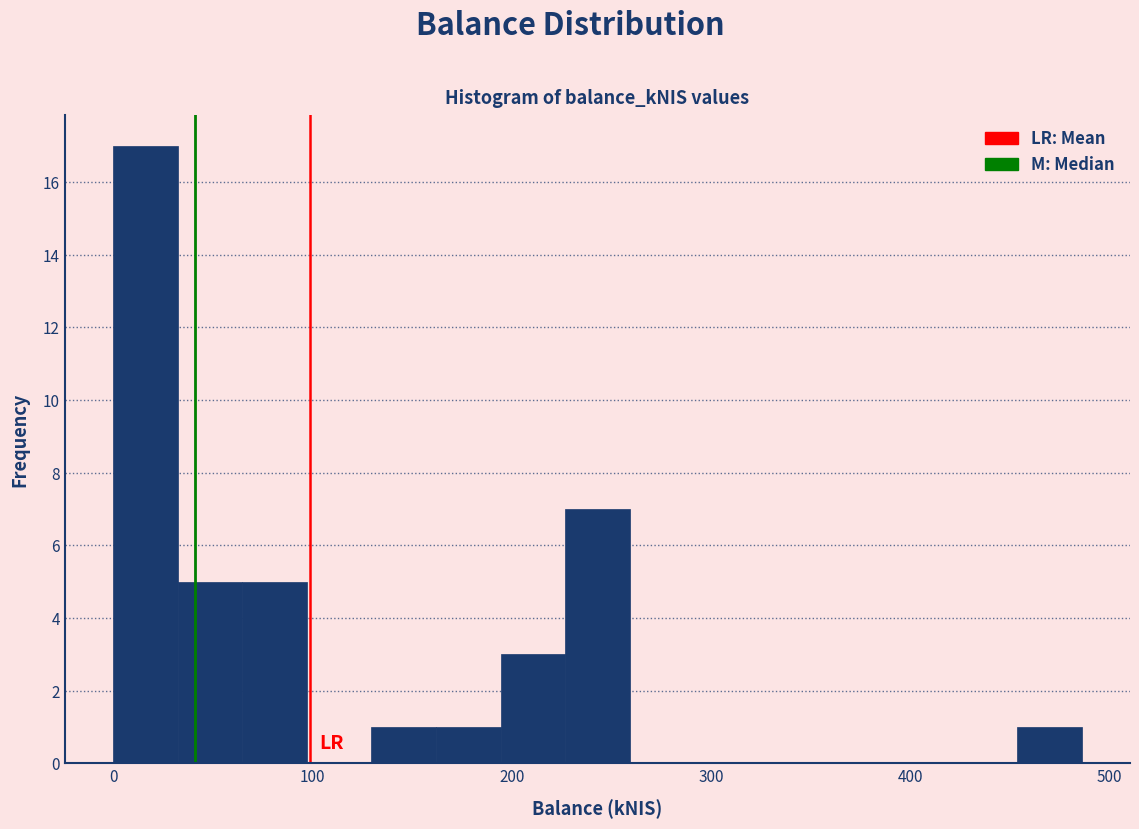

Around what value on the x-axis is the tallest bar? Give the approximate position of its centre, as read against the axis.

20